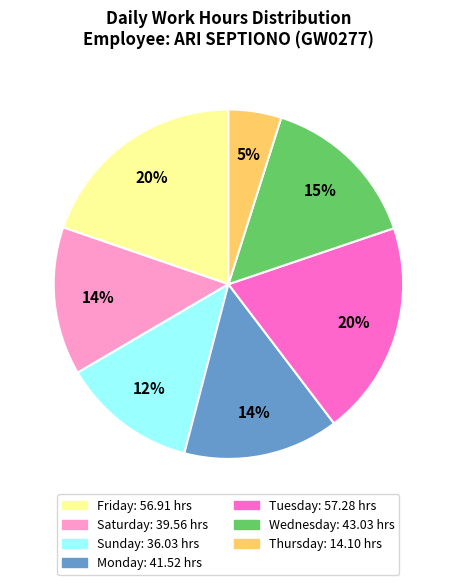

To the nearest percent, what is the difference between the largest and smallest slice percentages?

15%